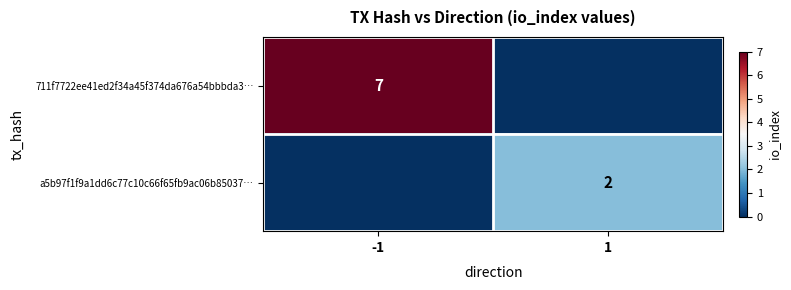

The value of 711f7722ee41ed2f34a45f374da676a54bbbda3… at -1 is 7. True or false?

True